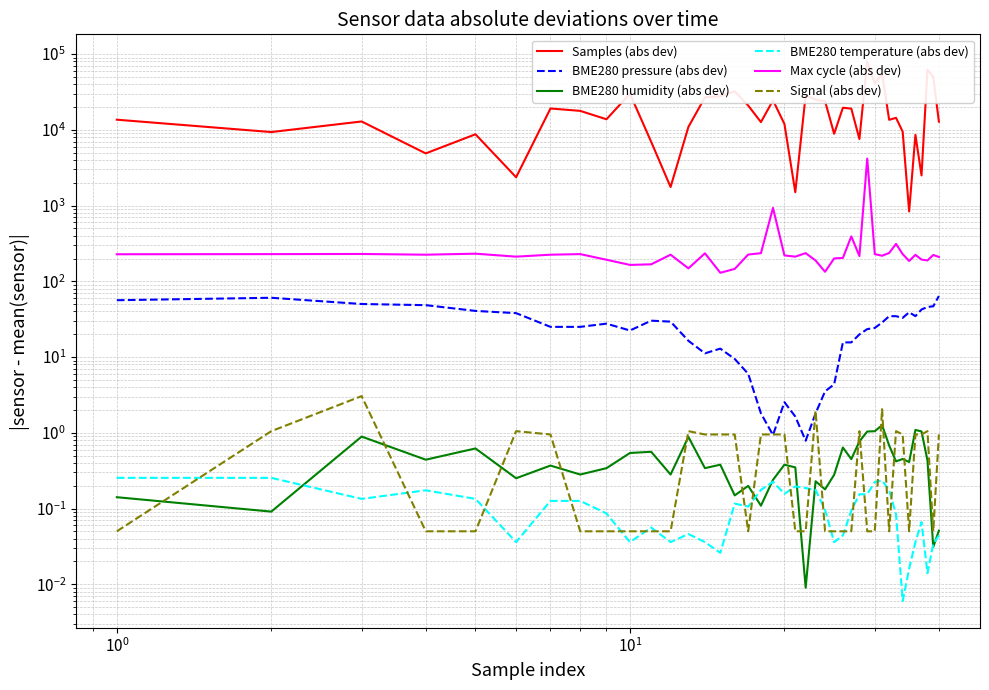

What is the difference between the maximum and minimum values in the BME280 temperature (abs dev) series?

0.2